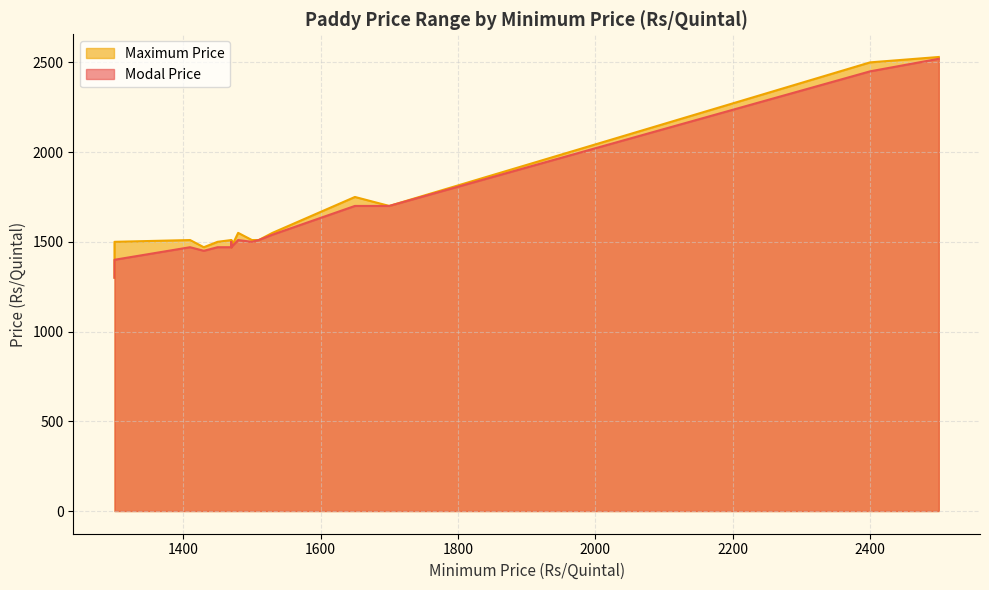

Rank the categories by Modal Price value from highest to lowest.

2500, 2400, 2400, 1700, 1650, 1530, 1480, 1510, 1470, 1500, 1470, 1470, 1470, 1410, 1450, 1470, 1470, 1430, 1300, 1300